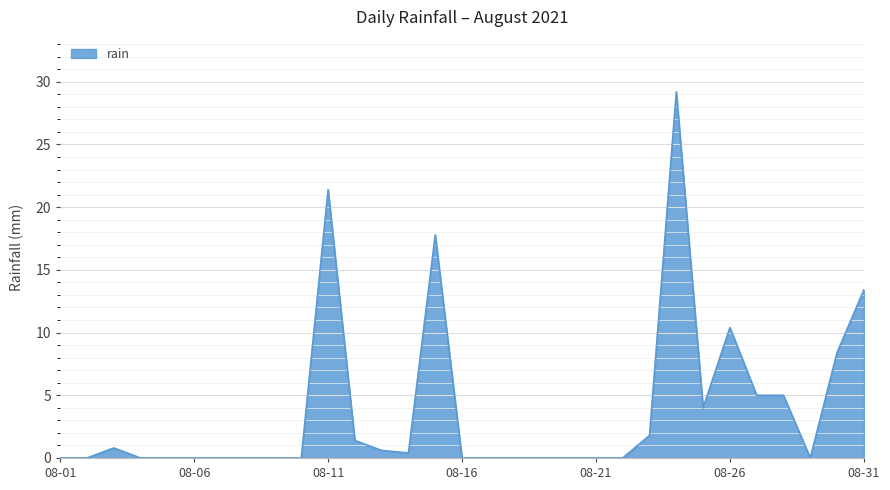

What is the greatest value displayed?

29.2